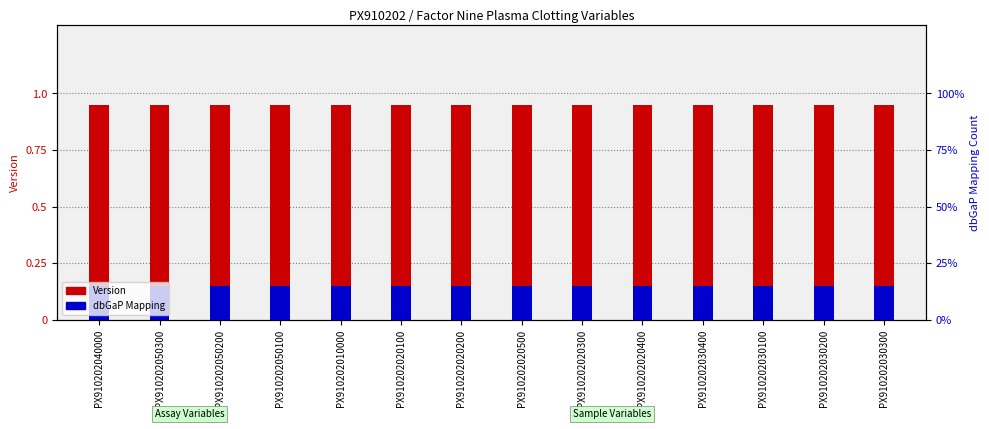

The value of Version at PX910202050100 is 1.7. True or false?

False